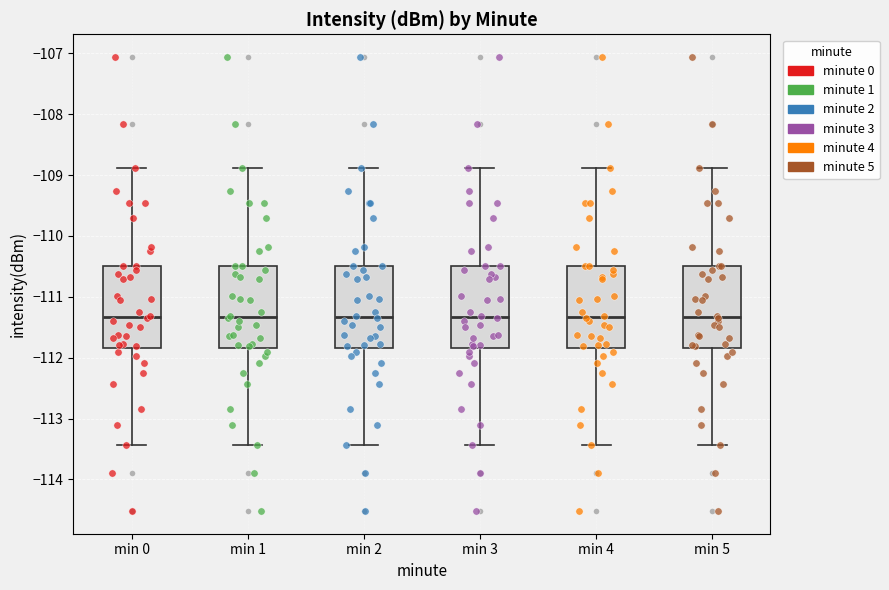

Reading left to right, read every box against the y-axis: the position of its median line, the range the box covers, and the ends of its whiskers. The values are not printed on the chart, so give them approximately, as read against the axis.

min 0: median -111.3, box -111.8 to -110.5, whiskers -113.4 to -108.9
min 1: median -111.3, box -111.8 to -110.5, whiskers -113.4 to -108.9
min 2: median -111.3, box -111.8 to -110.5, whiskers -113.4 to -108.9
min 3: median -111.3, box -111.8 to -110.5, whiskers -113.4 to -108.9
min 4: median -111.3, box -111.8 to -110.5, whiskers -113.4 to -108.9
min 5: median -111.3, box -111.8 to -110.5, whiskers -113.4 to -108.9